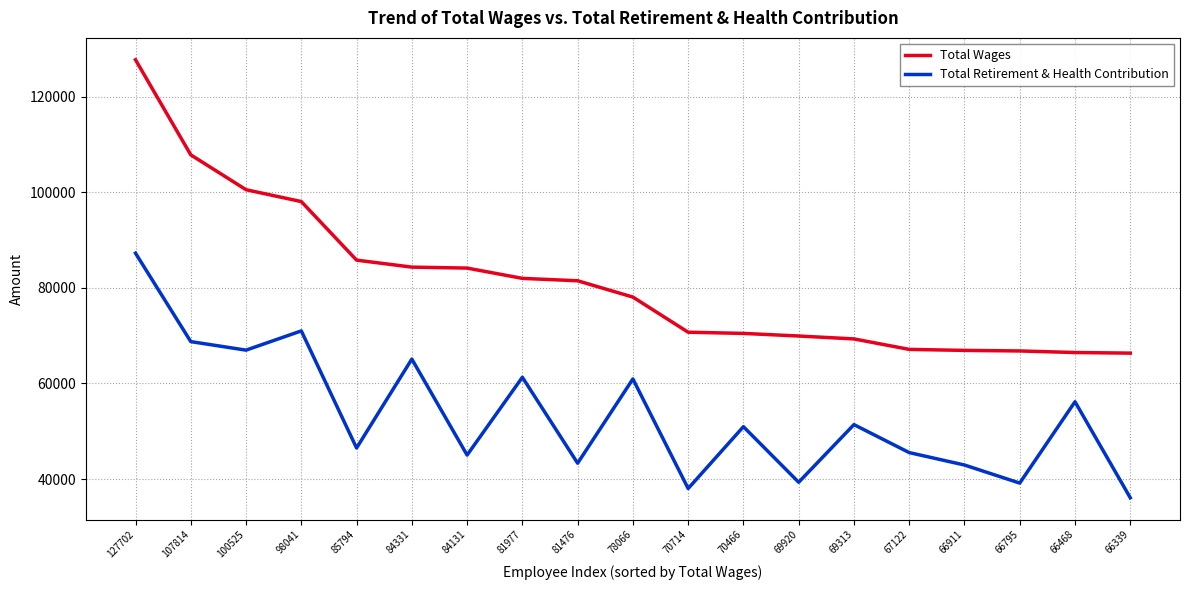

True or false: Total Wages and Total Retirement & Health Contribution cross at least once.

False